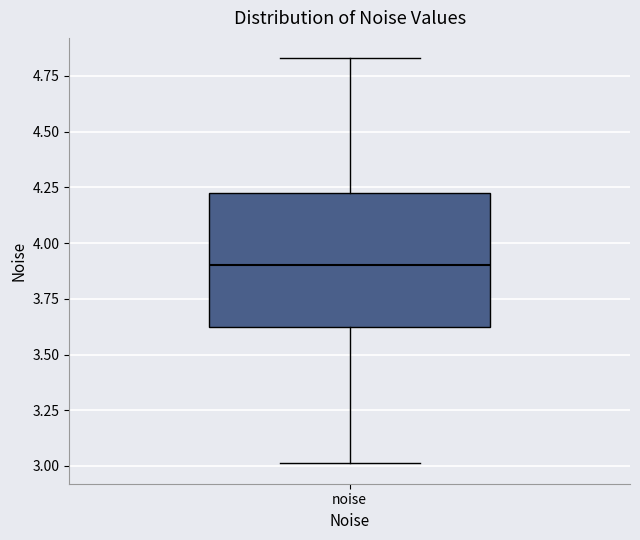

Where does the median line of the box for noise sit on the y-axis? The values are not printed on the chart, so give them approximately, as read against the axis.

3.90